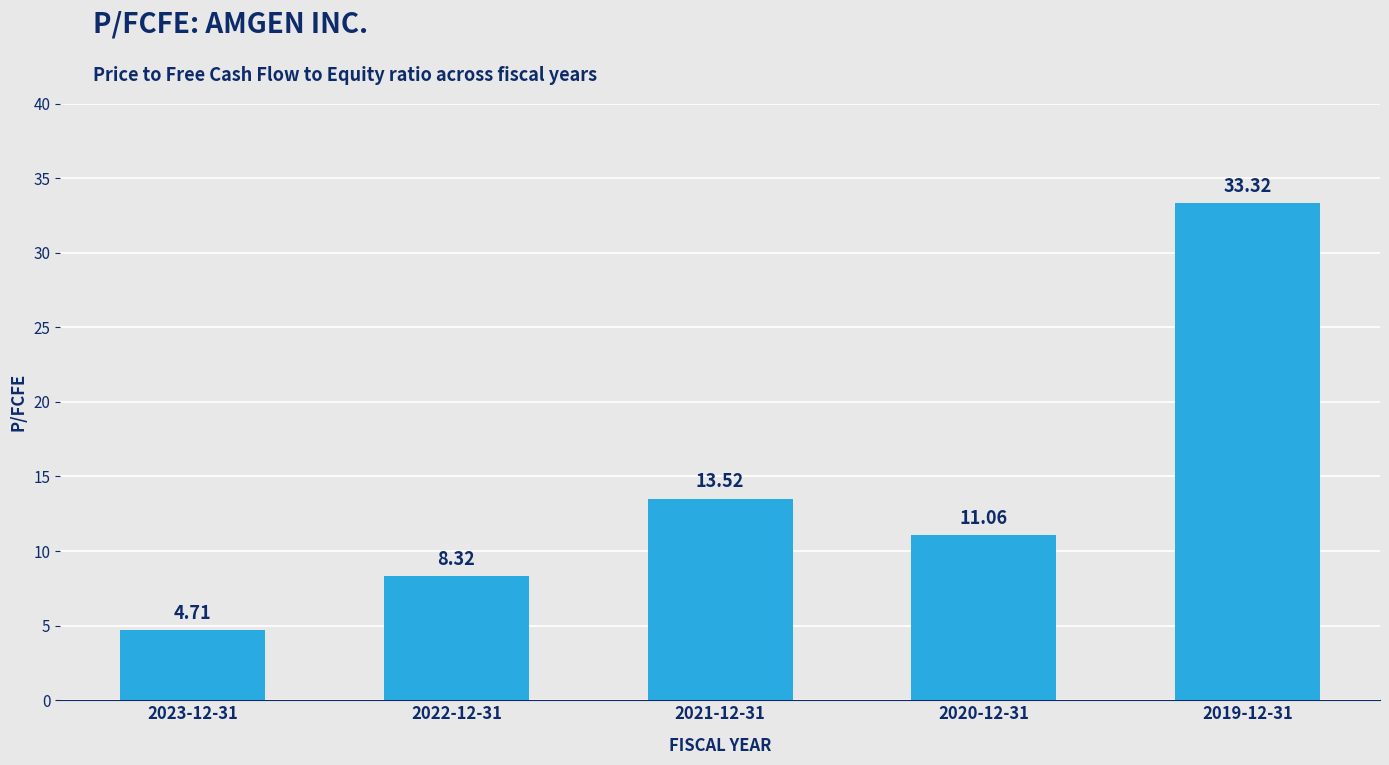

Which has a higher value, 2023-12-31 or 2022-12-31?

2022-12-31